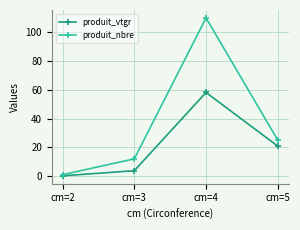

What is the sum of all produit_vtgr values?

83.0